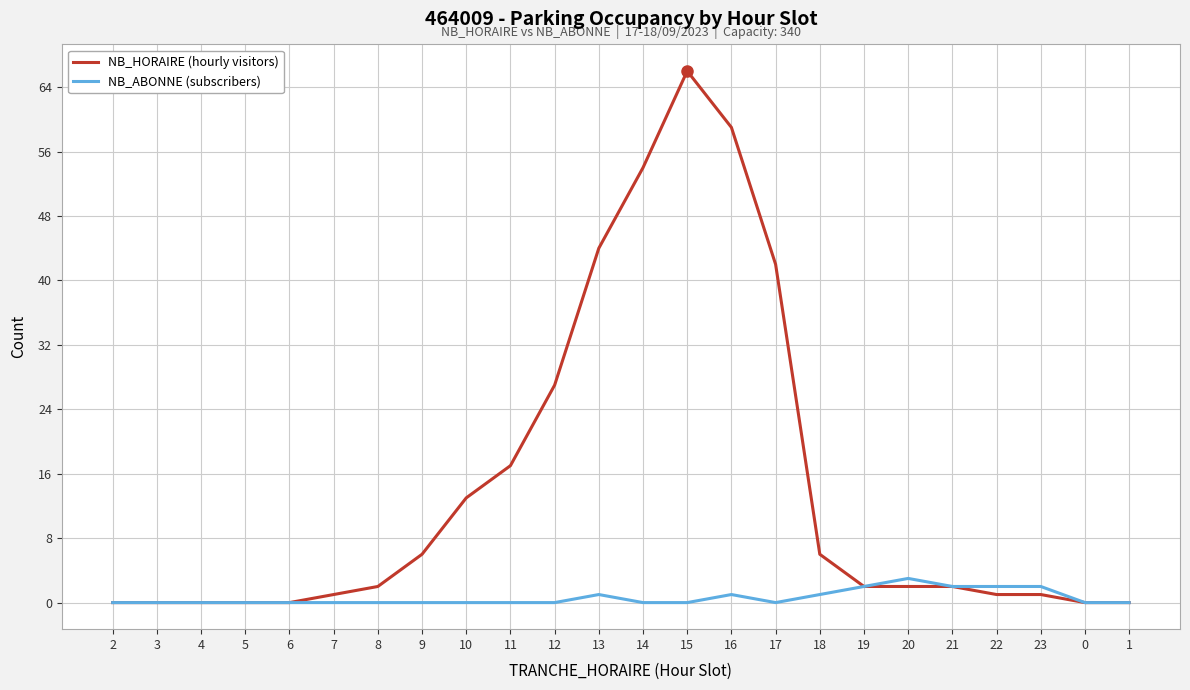

True or false: NB_ABONNE (subscribers) has a value of 0 at 6.

True